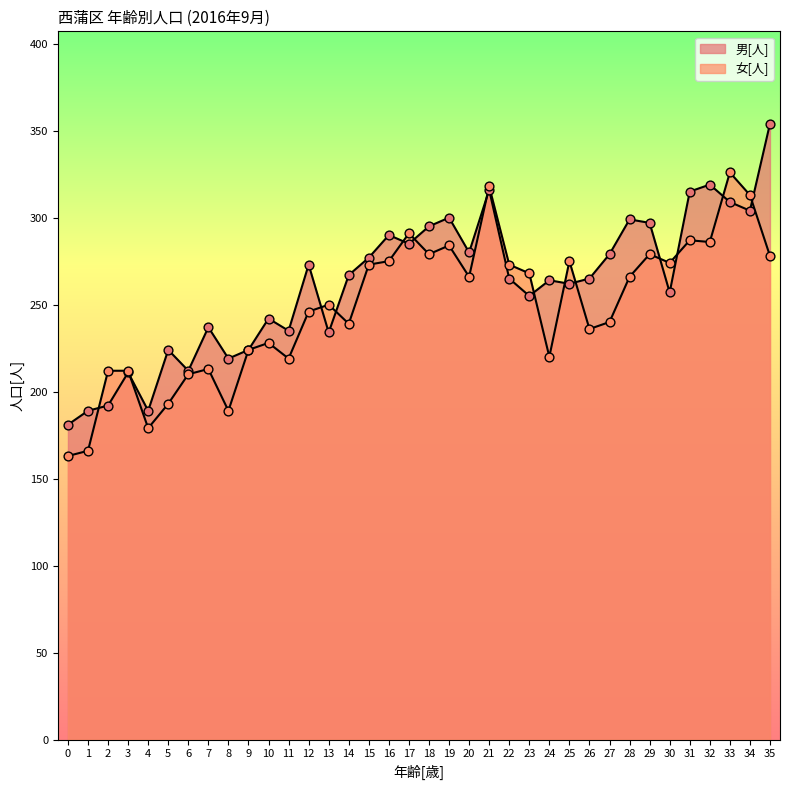

At which category is the sum across all series the highest?

33